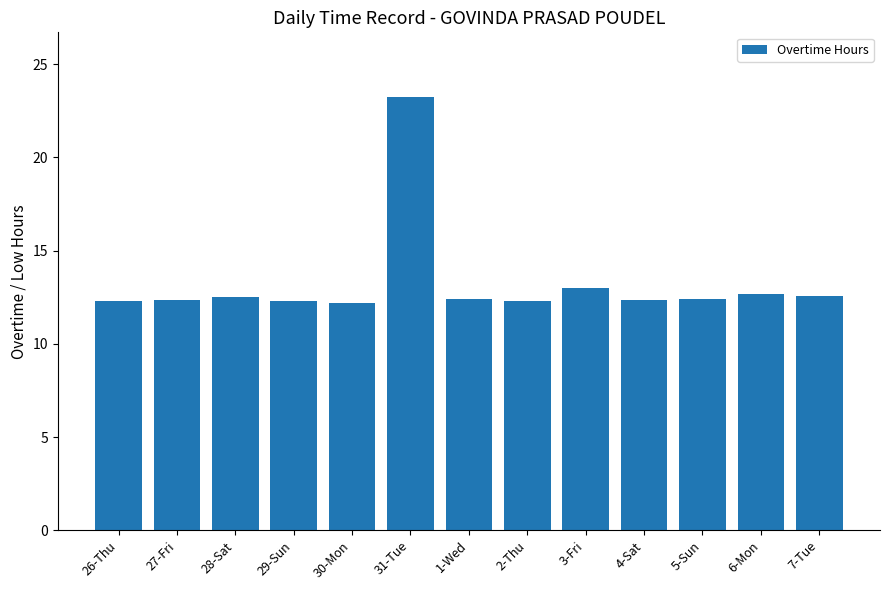

True or false: the data shows 3.1 at 4-Sat.

False